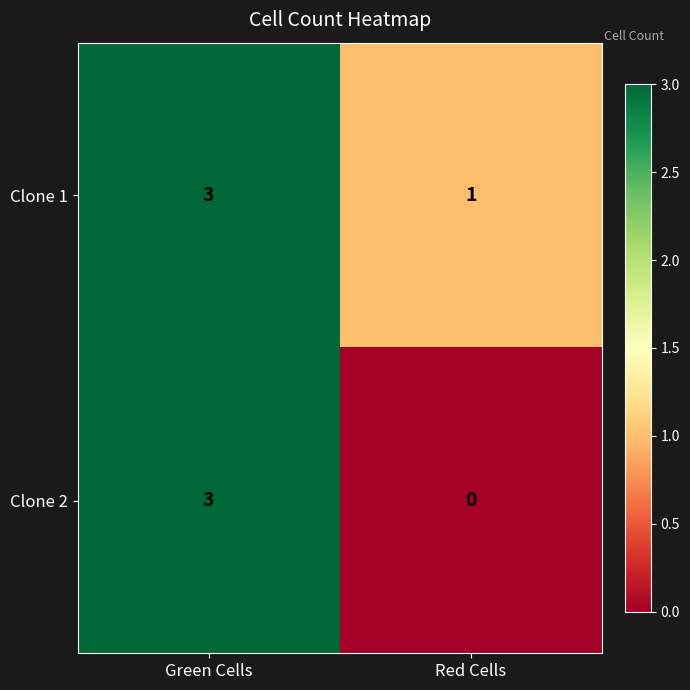

Rank the series at Red Cells from highest to lowest value.

Clone 1, Clone 2